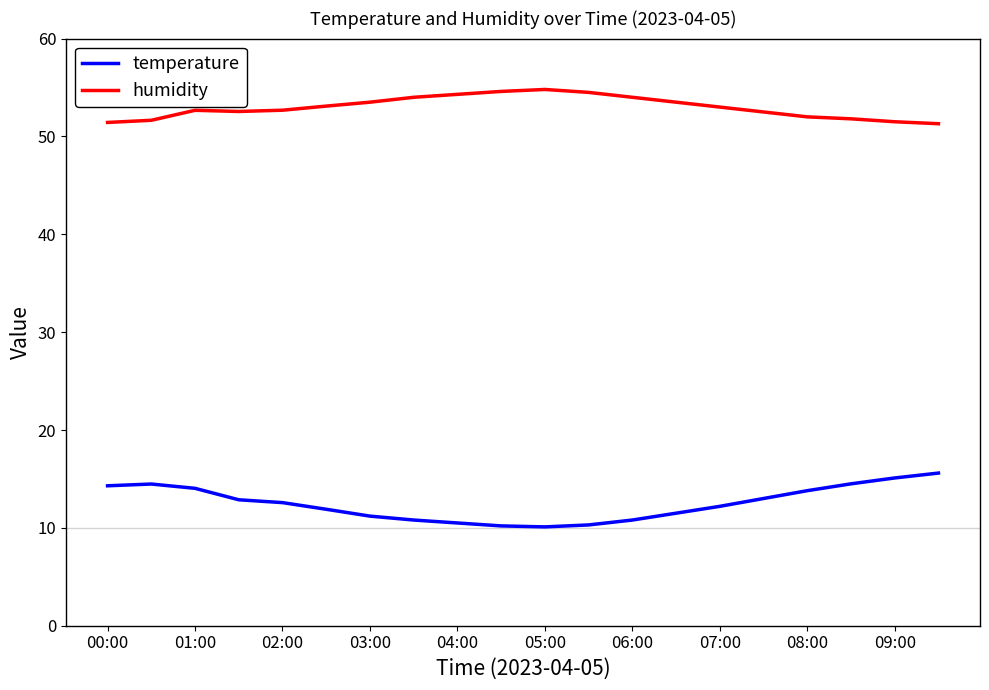

What is the difference between the maximum and minimum values in the humidity series?

3.5